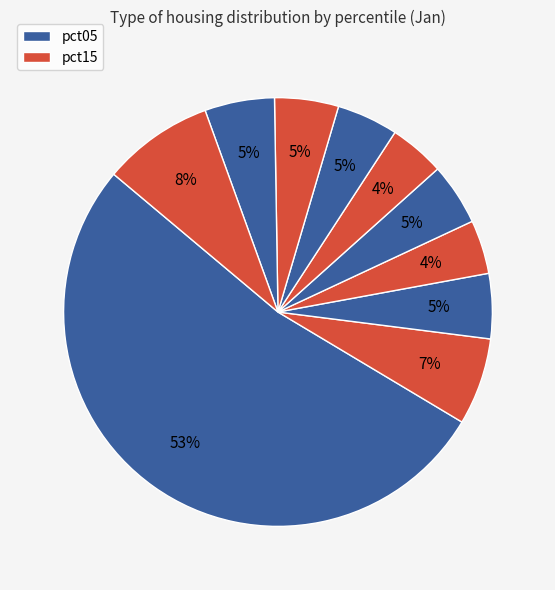

How many slices are in this pie chart?

10